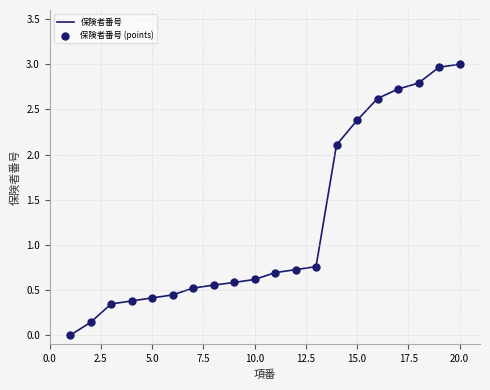

What is the difference between the maximum and minimum values?

3.0